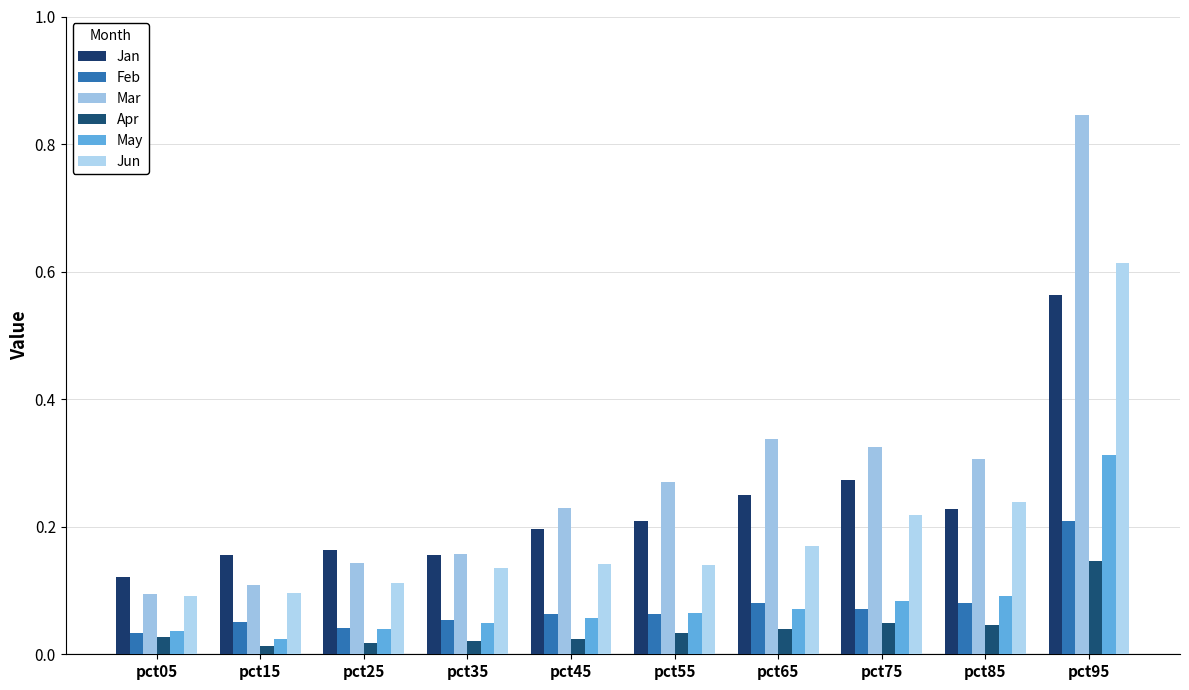

Reading right to left, transcribe all the data shown in this chart.

Jan: pct95=0.6	pct85=0.2	pct75=0.3	pct65=0.2	pct55=0.2	pct45=0.2	pct35=0.2	pct25=0.2	pct15=0.2	pct05=0.1
Feb: pct95=0.2	pct85=0.1	pct75=0.1	pct65=0.1	pct55=0.1	pct45=0.1	pct35=0.1	pct25=0.0	pct15=0.1	pct05=0.0
Mar: pct95=0.8	pct85=0.3	pct75=0.3	pct65=0.3	pct55=0.3	pct45=0.2	pct35=0.2	pct25=0.1	pct15=0.1	pct05=0.1
Apr: pct95=0.1	pct85=0.0	pct75=0.0	pct65=0.0	pct55=0.0	pct45=0.0	pct35=0.0	pct25=0.0	pct15=0.0	pct05=0.0
May: pct95=0.3	pct85=0.1	pct75=0.1	pct65=0.1	pct55=0.1	pct45=0.1	pct35=0.0	pct25=0.0	pct15=0.0	pct05=0.0
Jun: pct95=0.6	pct85=0.2	pct75=0.2	pct65=0.2	pct55=0.1	pct45=0.1	pct35=0.1	pct25=0.1	pct15=0.1	pct05=0.1